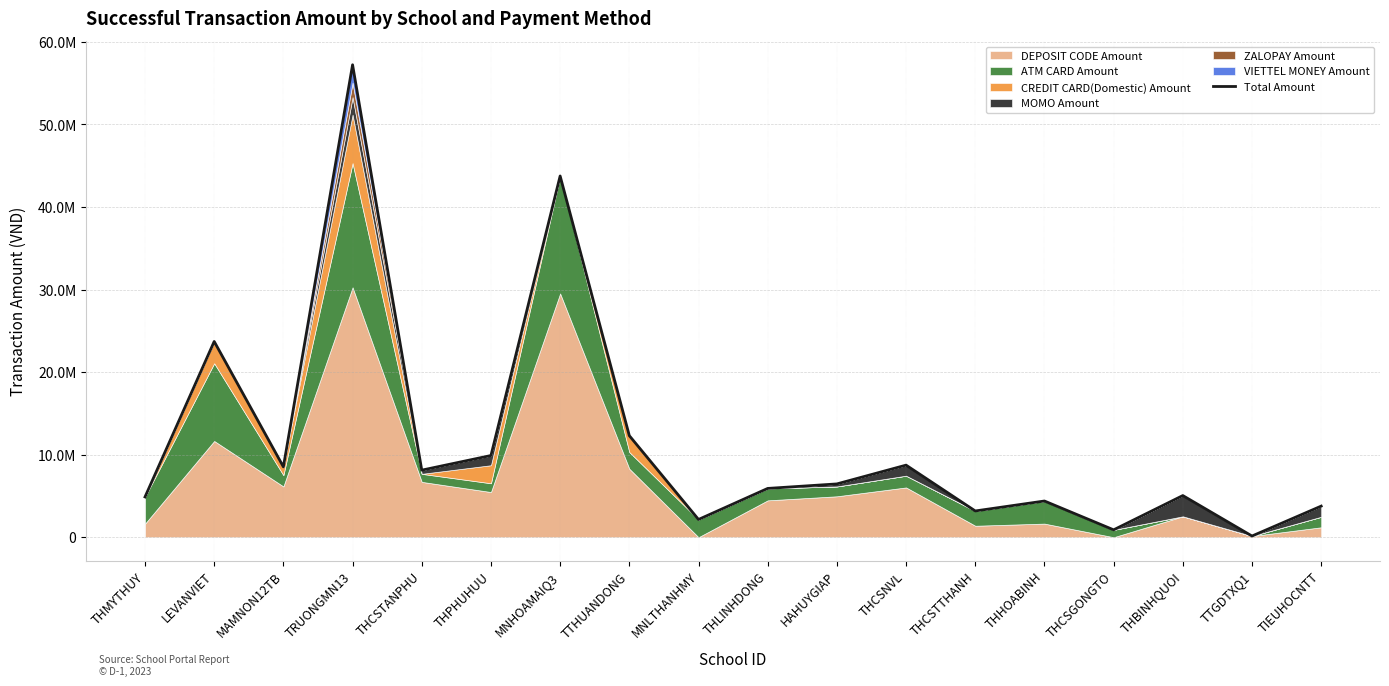

What is the label of the 7th point from the right?

THCSNVL